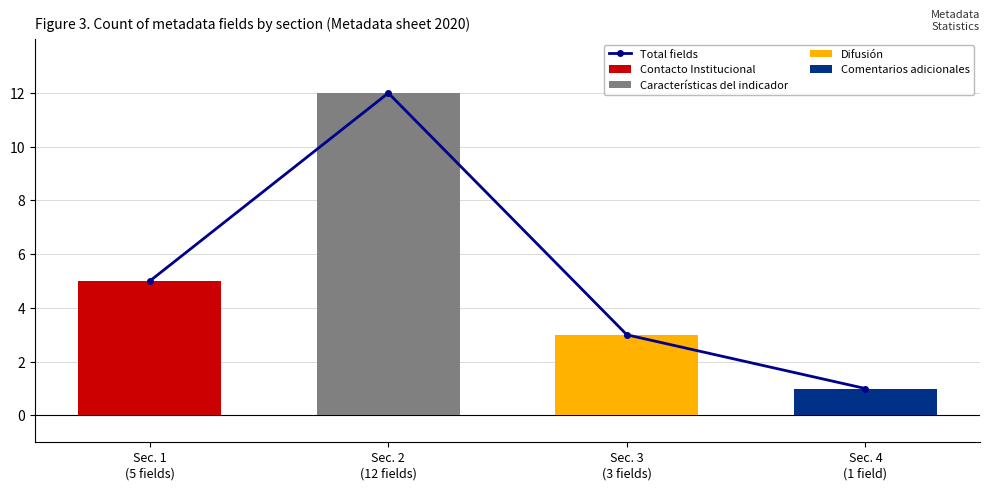

What is the label of the 3rd bar from the right?

Sec. 2
(12 fields)